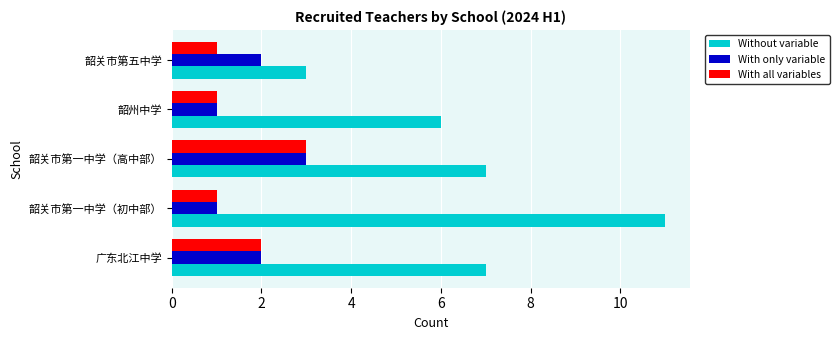

What is the greatest value displayed?

11